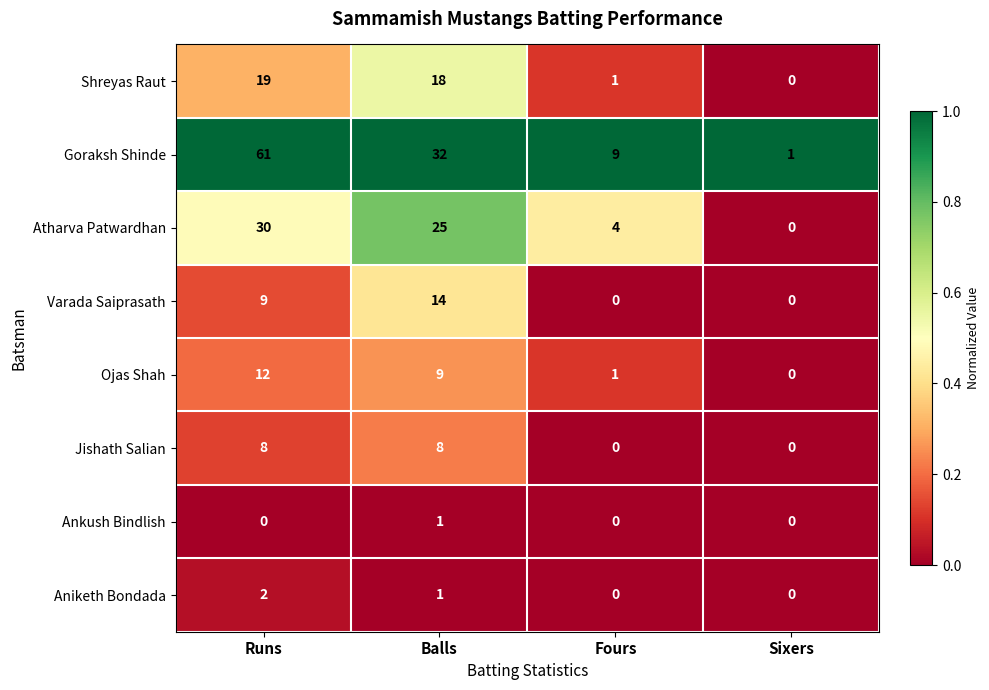

The value of Shreyas Raut at Sixers is 6. True or false?

False